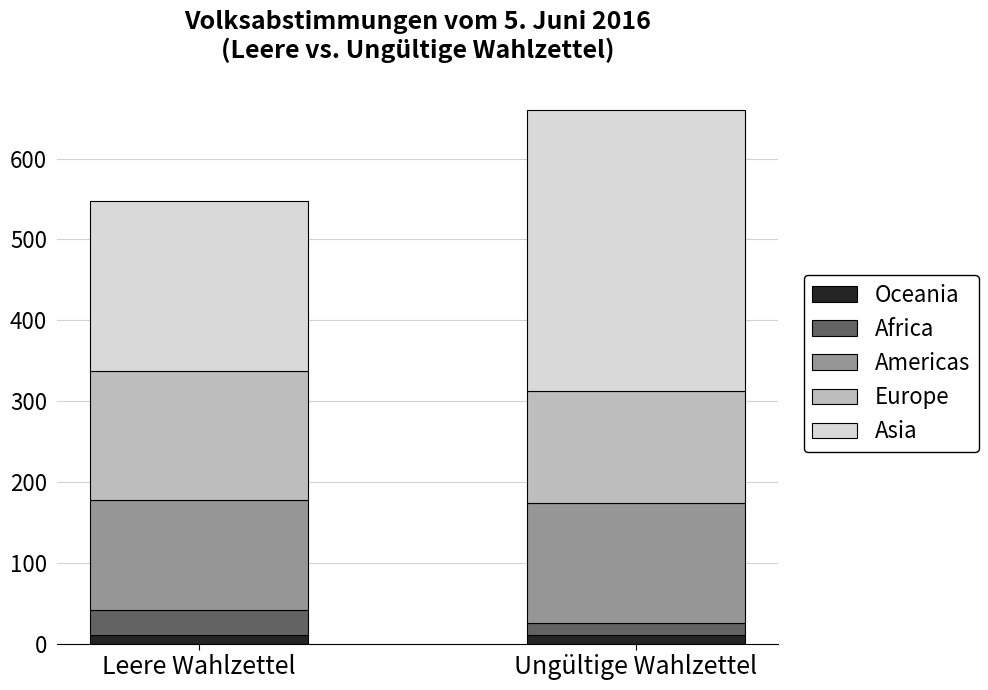

At which category is the sum across all series the highest?

Ungültige Wahlzettel